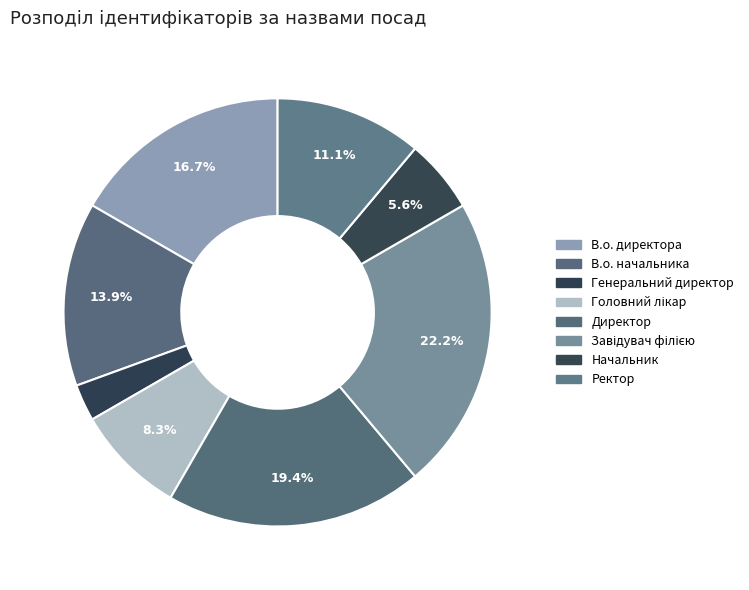

What is the largest slice in the pie chart?

Завідувач філією